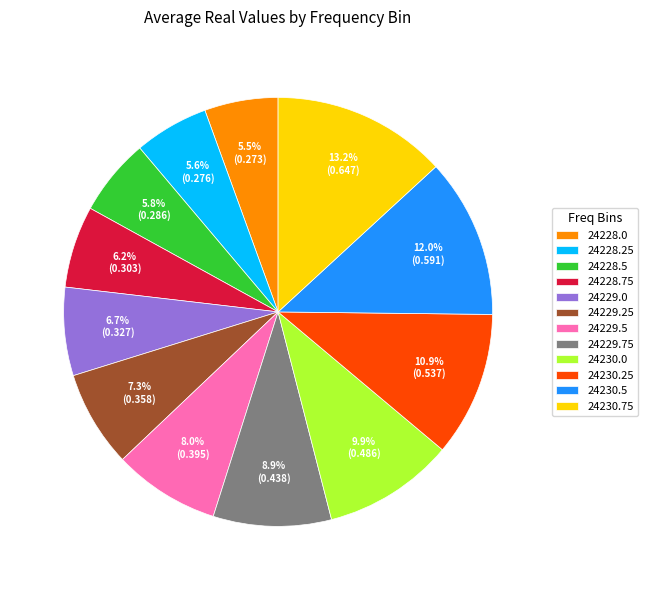

How much of the chart is everything except 24228.75?

93.8%